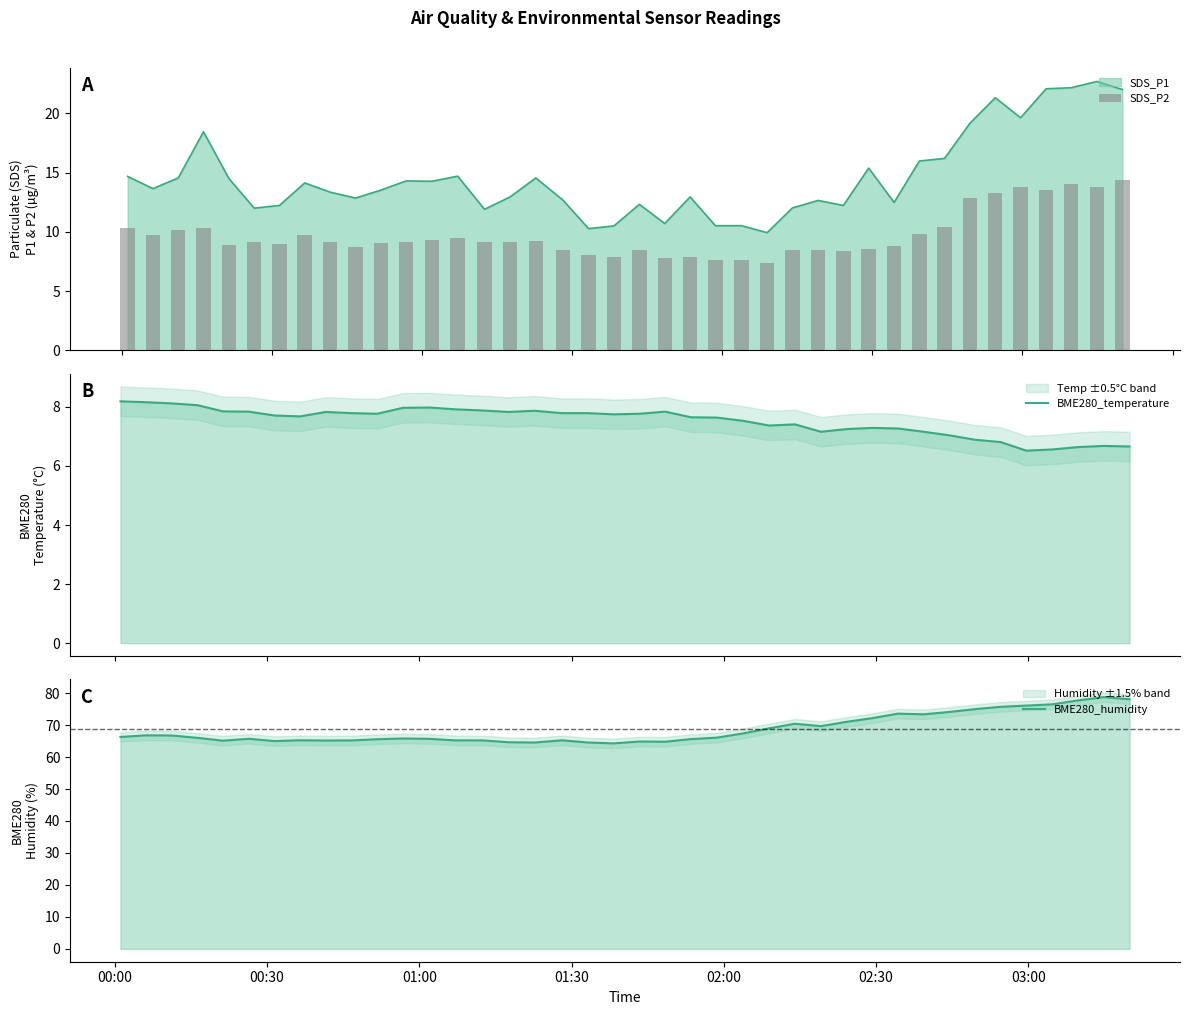

Rank the series by their maximum value, from lowest to highest.

BME280_temperature, SDS_P2, BME280_humidity